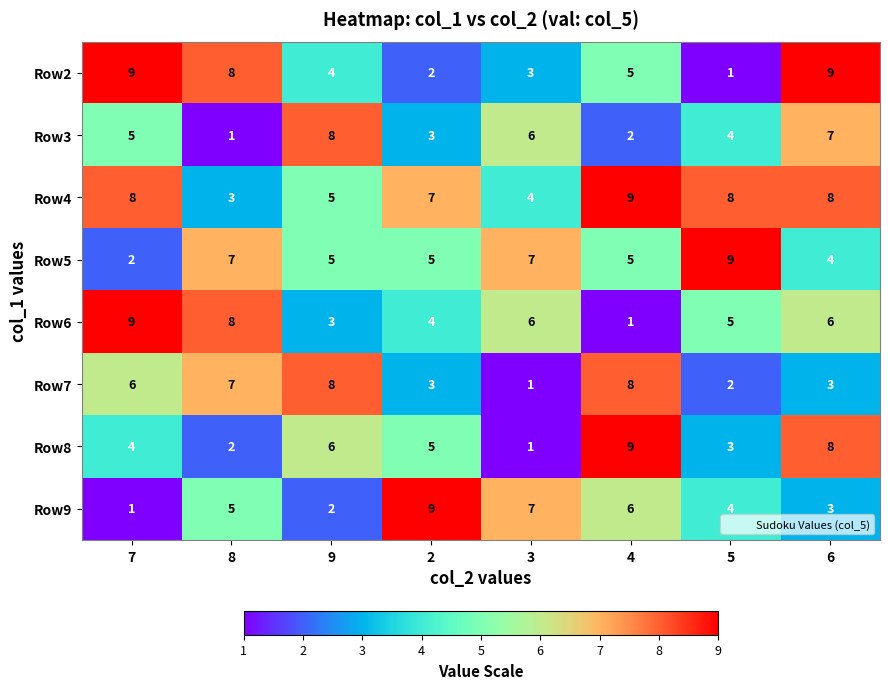

Count the number of data series in this chart.

8